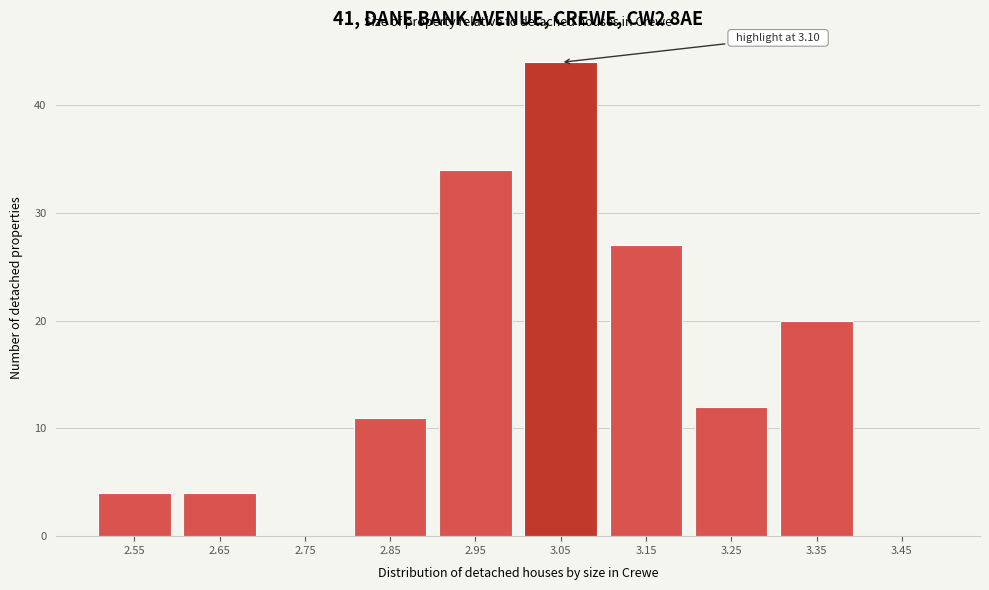

Reading right to left, what are all the values shown in this chart?

3.45=0	3.35=20	3.25=12	3.15=27	3.05=44	2.95=34	2.85=11	2.75=0	2.65=4	2.55=4